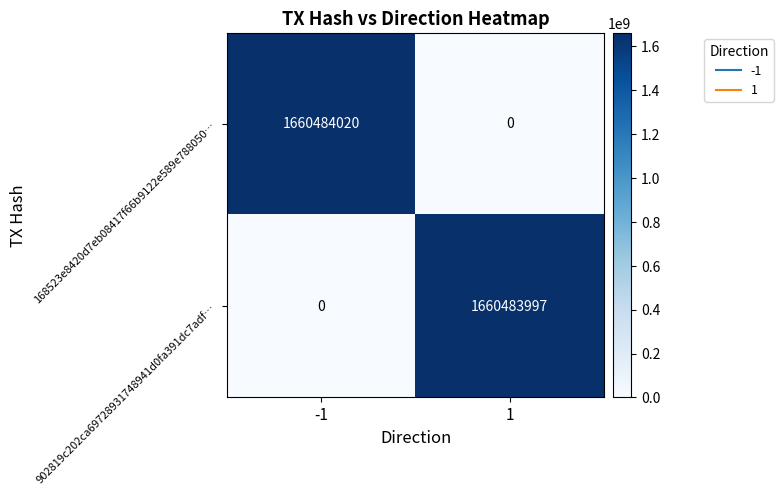

Reading left to right, what are all the values shown in this chart?

168523e8420d7eb08417f66b9122e589e788050…: -1=1660484020	1=0
902819c202ca69728931748941d0fa391dc7adf…: -1=0	1=1660483997